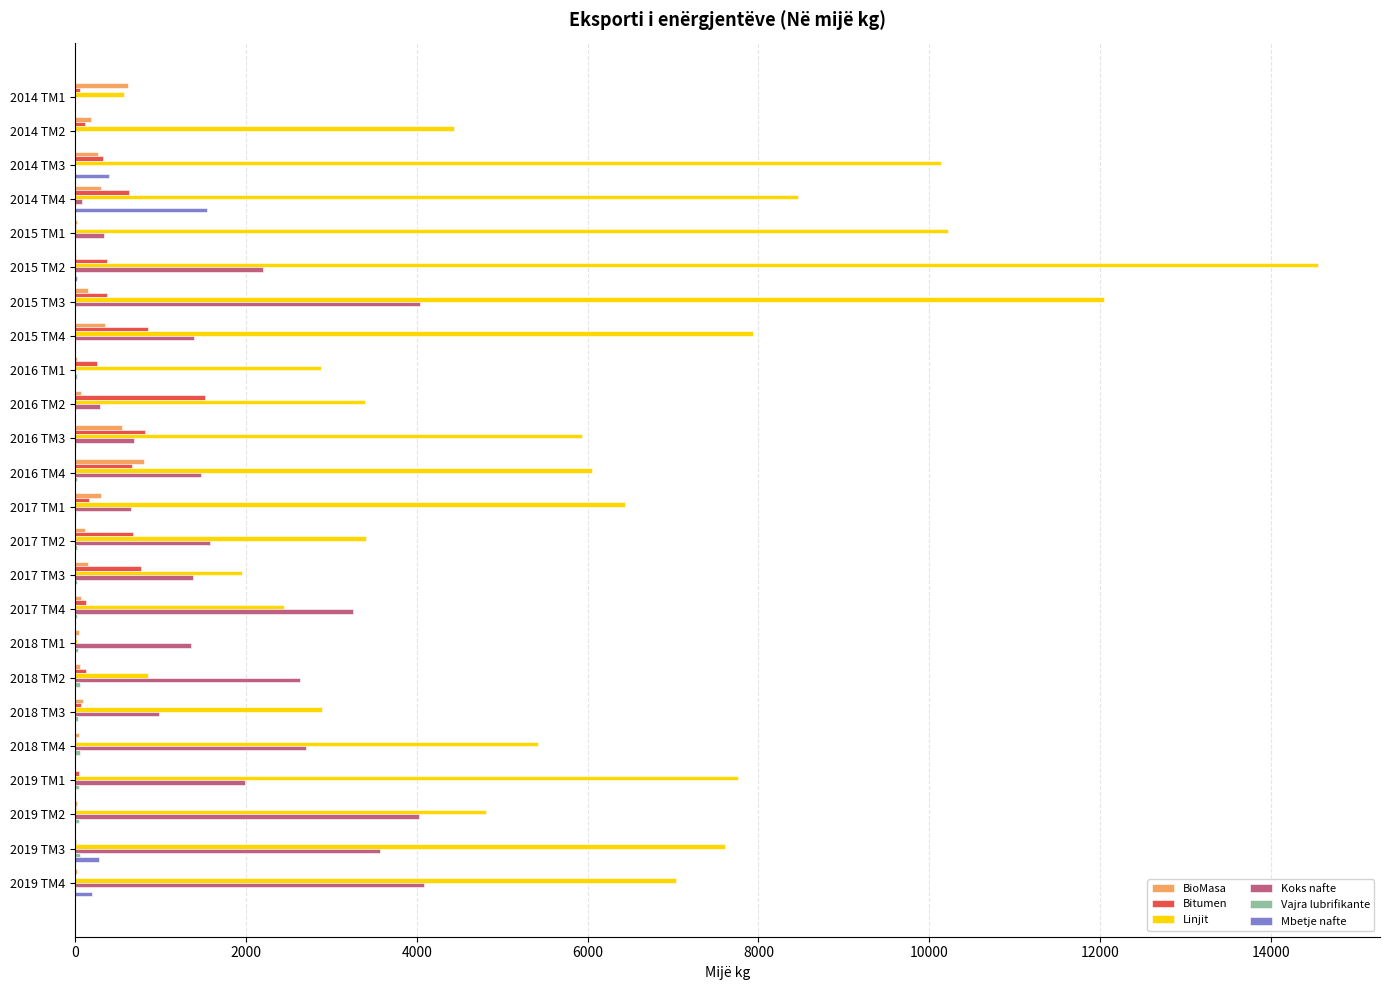

How many series are shown in this chart?

6